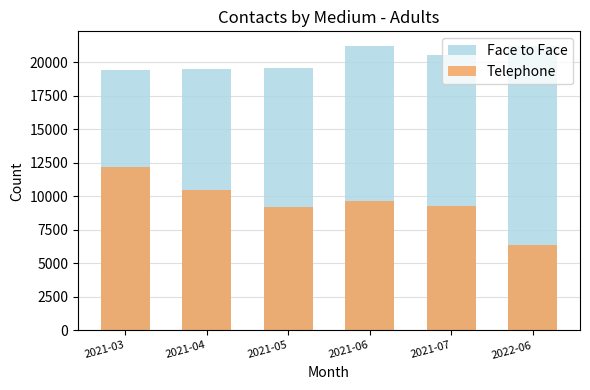

What is the value of the Telephone bar at the 1st from the left?

12173